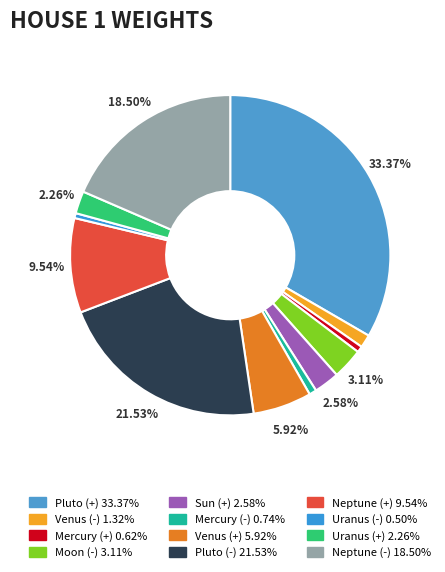

What percentage is the Venus (+) slice, to the nearest percent?

6%